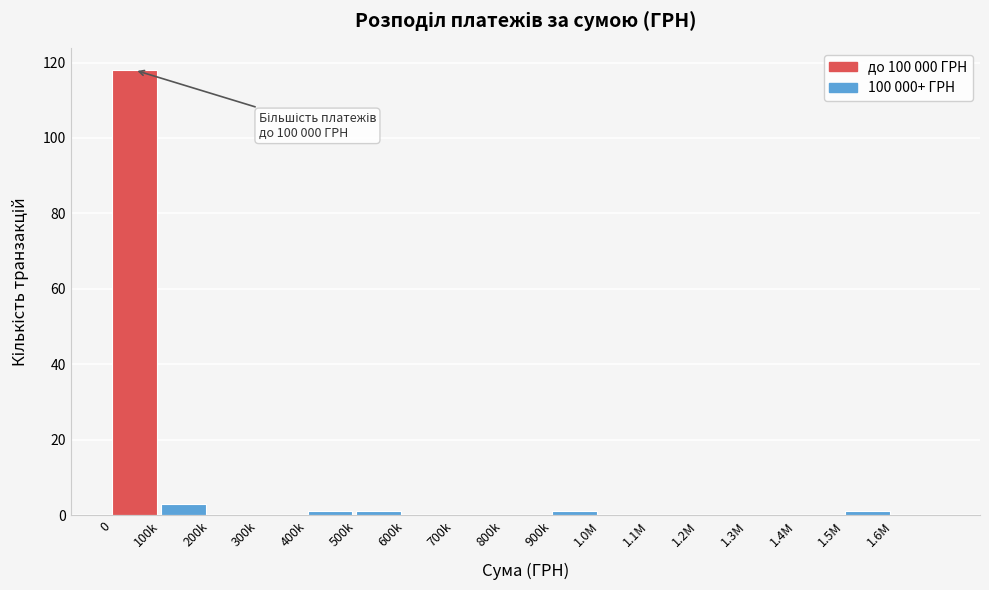

Reading left to right, extract all data points from this chart.

0=118	100k=3	200k=0	300k=0	400k=1	500k=1	600k=0	700k=0	800k=0	900k=1	1.0M=0	1.1M=0	1.2M=0	1.3M=0	1.4M=0	1.5M=1	1.6M=0